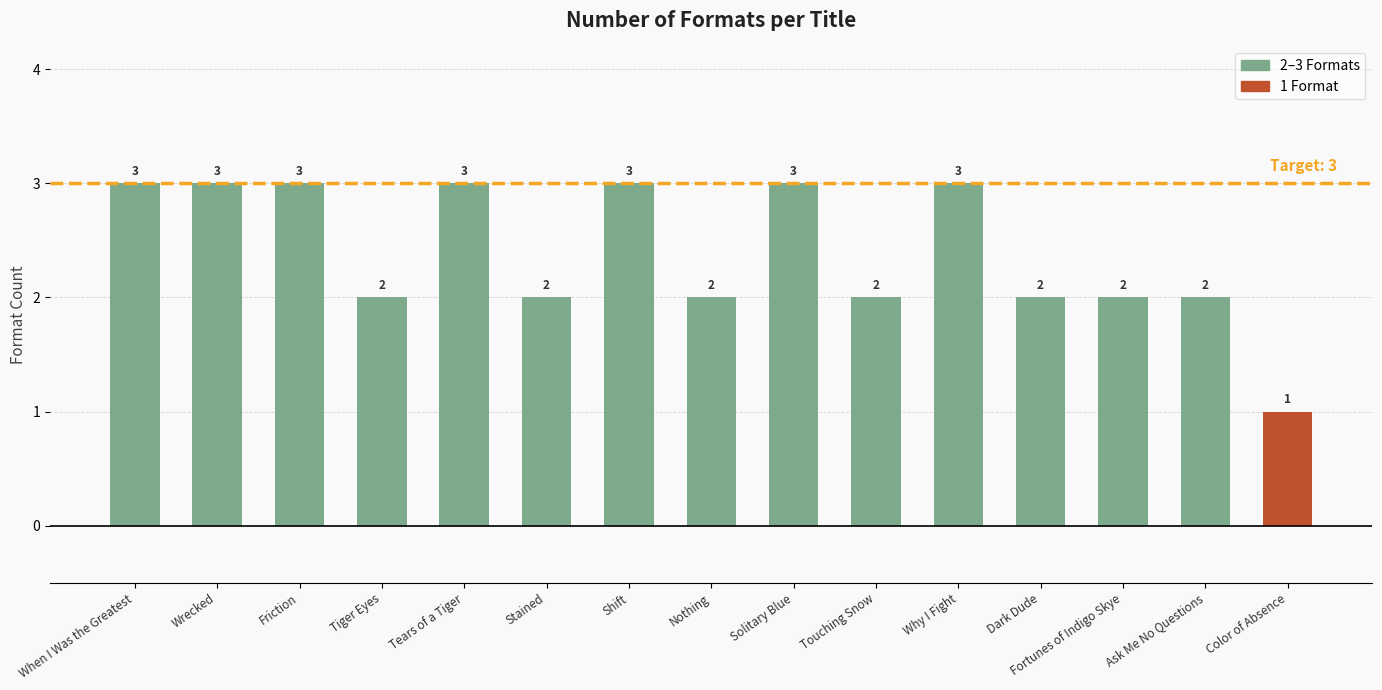

Which label corresponds to the smallest value in the chart?

Color of Absence